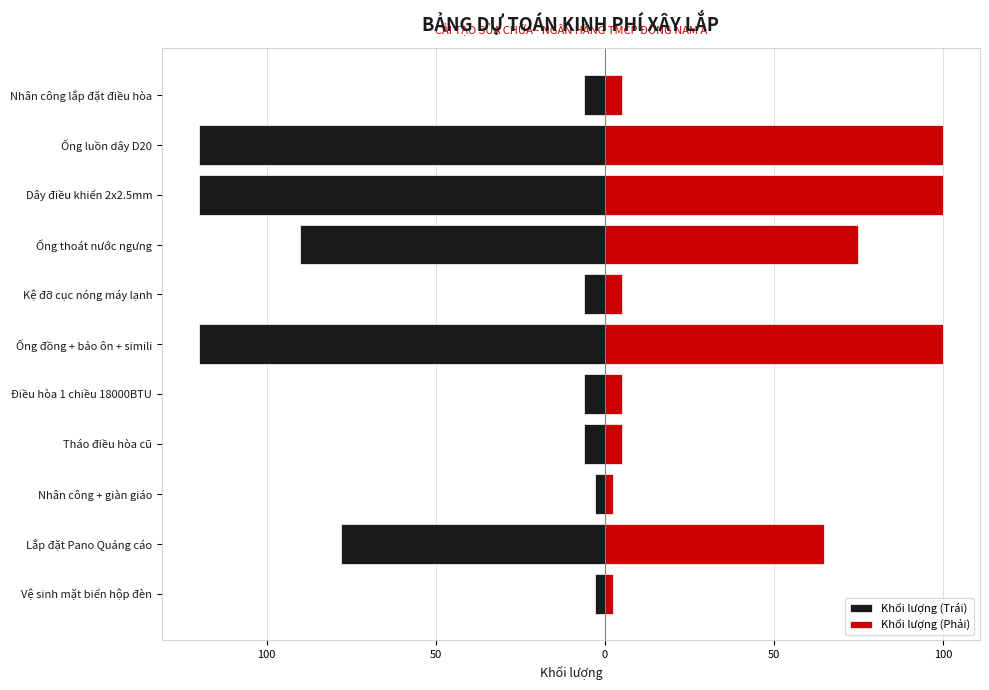

Which series changed the most between Điều hòa 1 chiều 18000BTU and Kệ đỡ cục nóng máy lạnh?

Khối lượng (Trái)